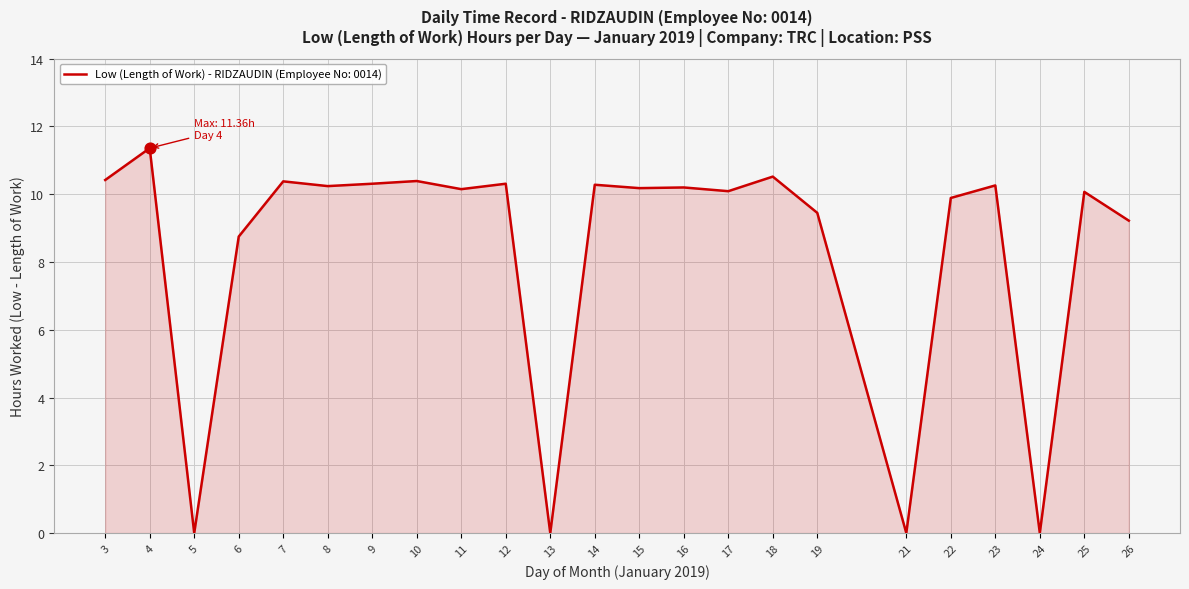

What is the ratio of the value at 6 to the value at 22?

0.9